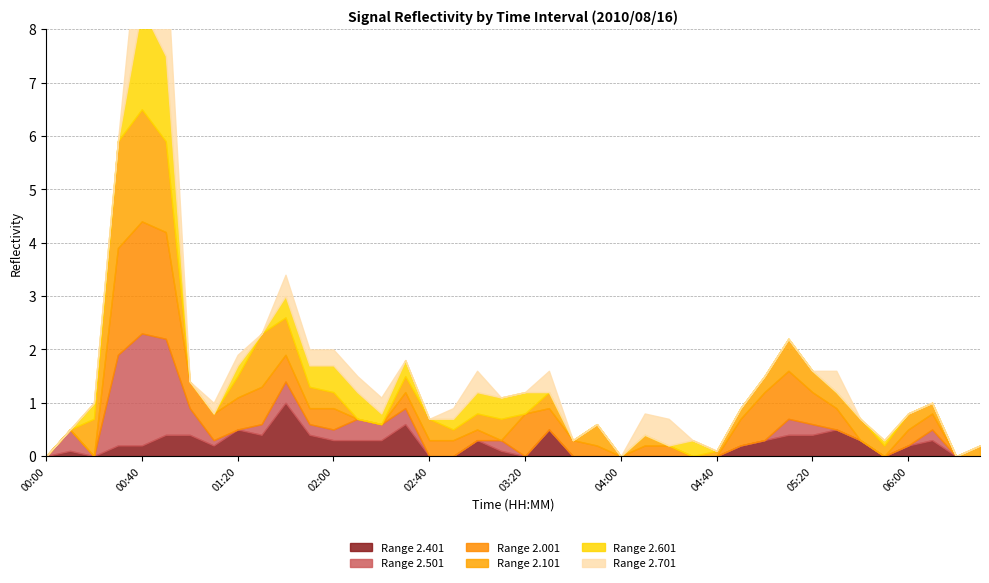

True or false: Range 2.501 and Range 2.401 cross at least once.

True